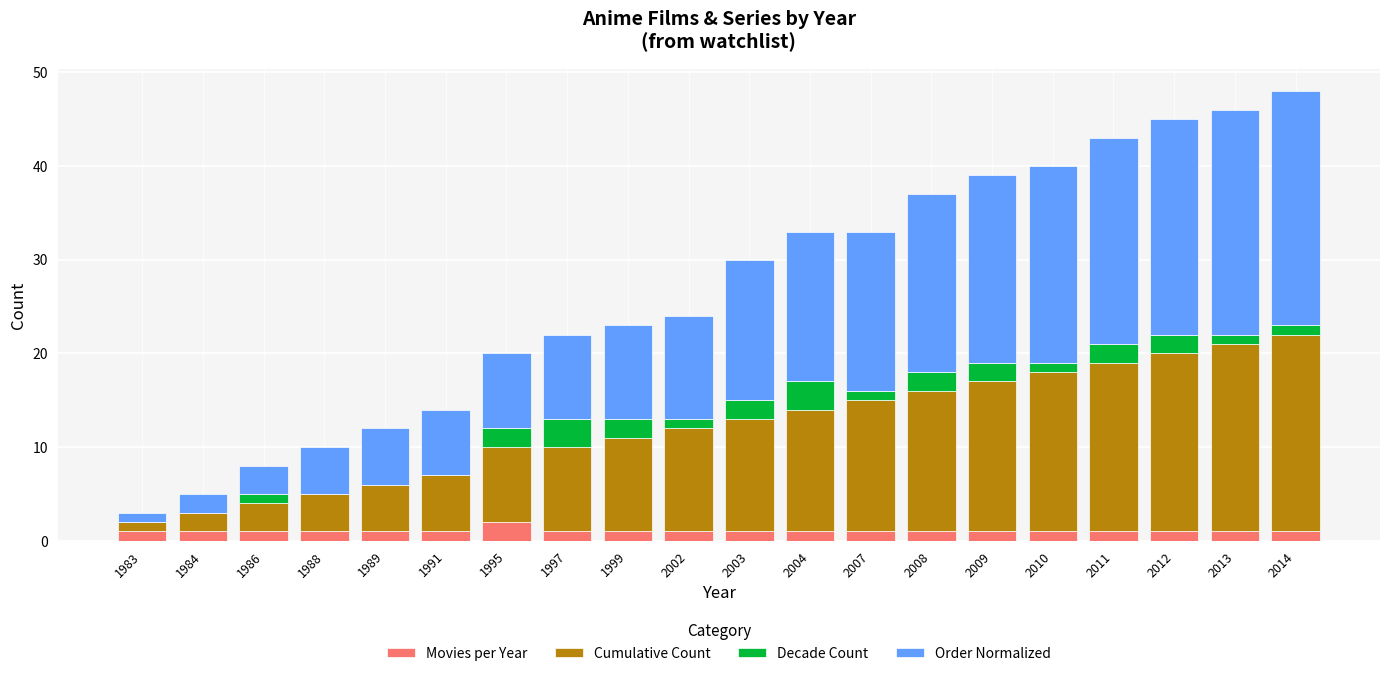

Does the chart contain stacked bars?

Yes